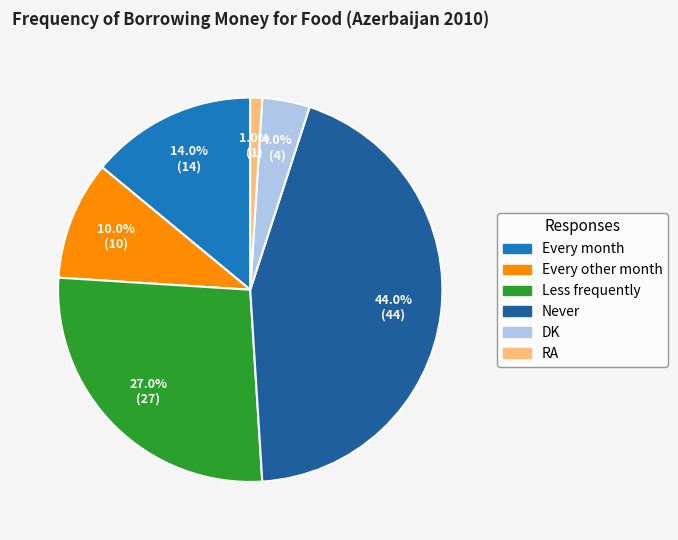

To the nearest percent, what portion does Every other month represent?

10%